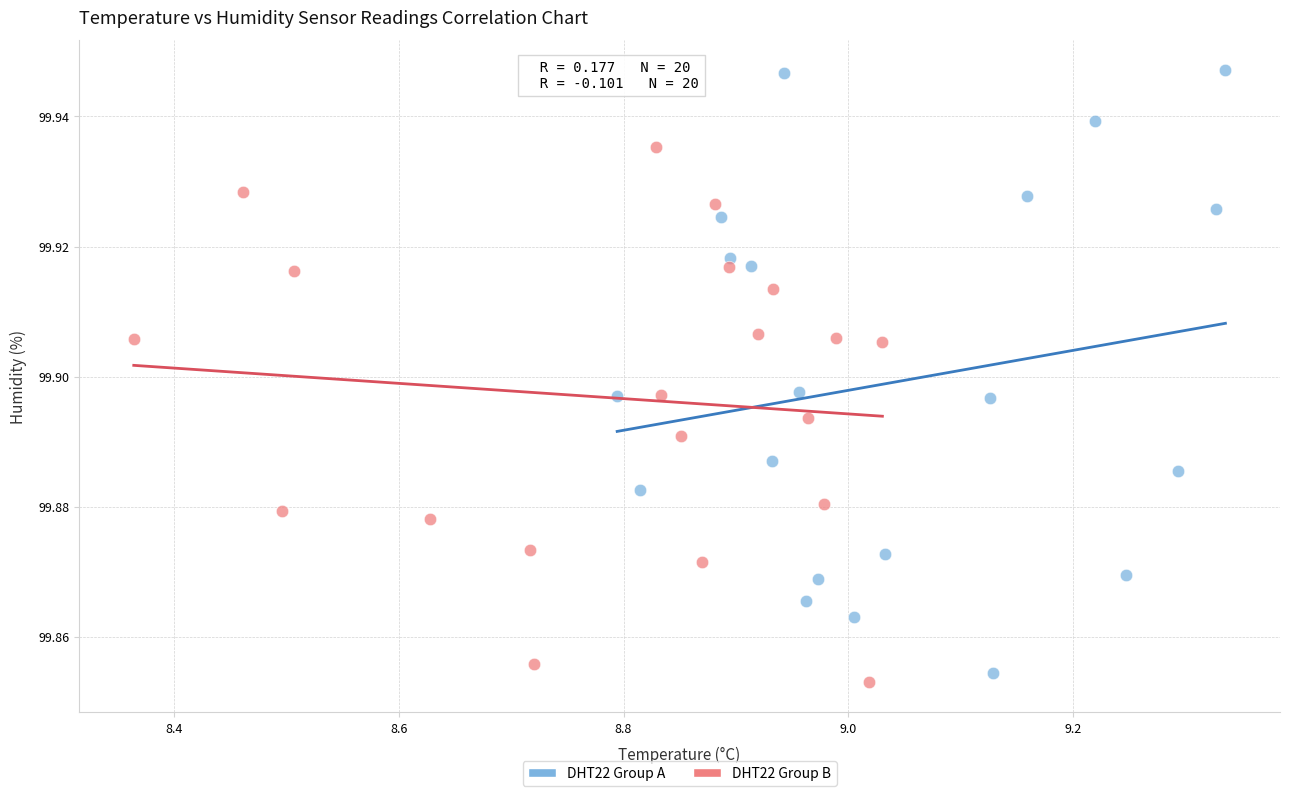

Which series has the widest spread of Y values?

DHT22 Group A